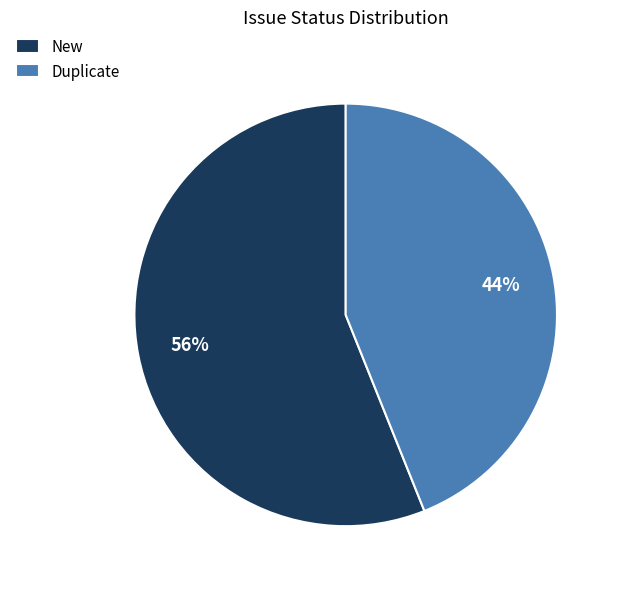

What percentage is the New slice, to the nearest percent?

56%